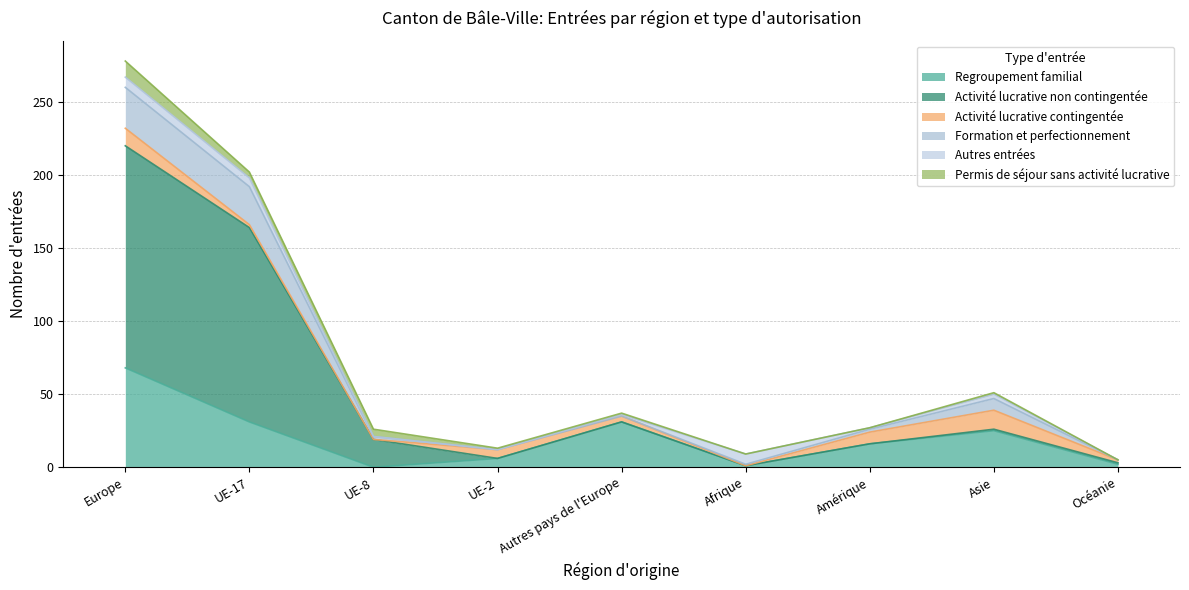

List the labels in order of Formation et perfectionnement value, largest first.

Europe, UE-17, Asie, Autres pays de l'Europe, Amérique, UE-8, UE-2, Afrique, Océanie